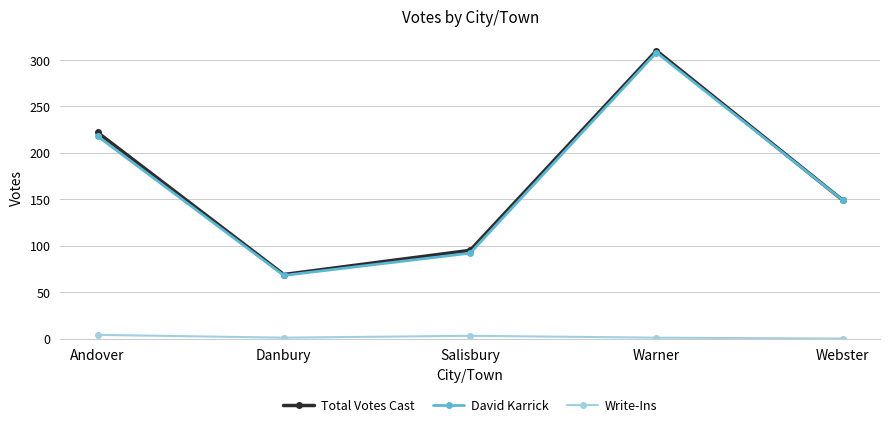

True or false: Write-Ins and Total Votes Cast cross at least once.

False